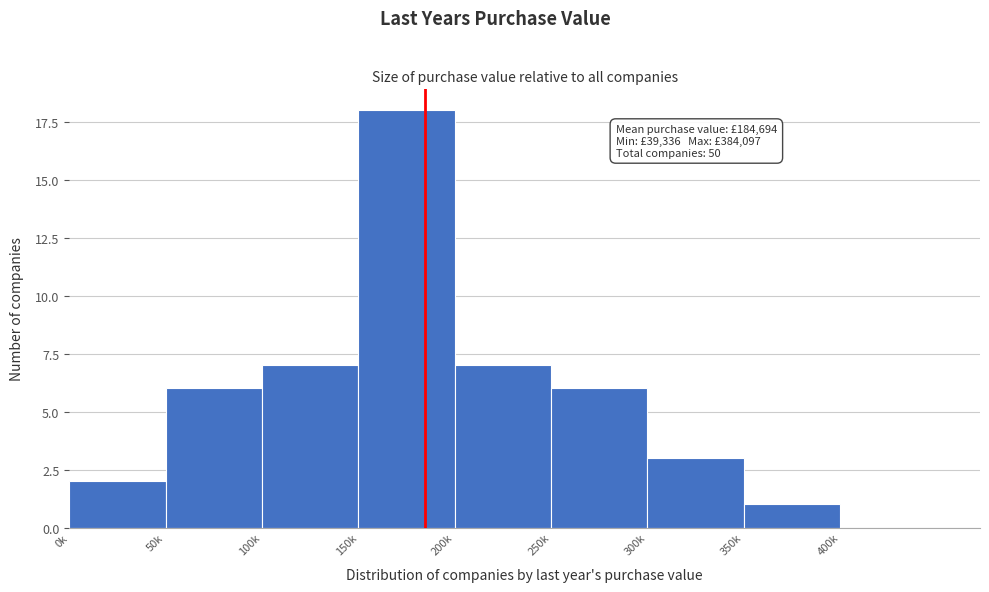

Reading left to right, extract all data points from this chart.

0k=2	50k=6	100k=7	150k=18	200k=7	250k=6	300k=3	350k=1	400k=0